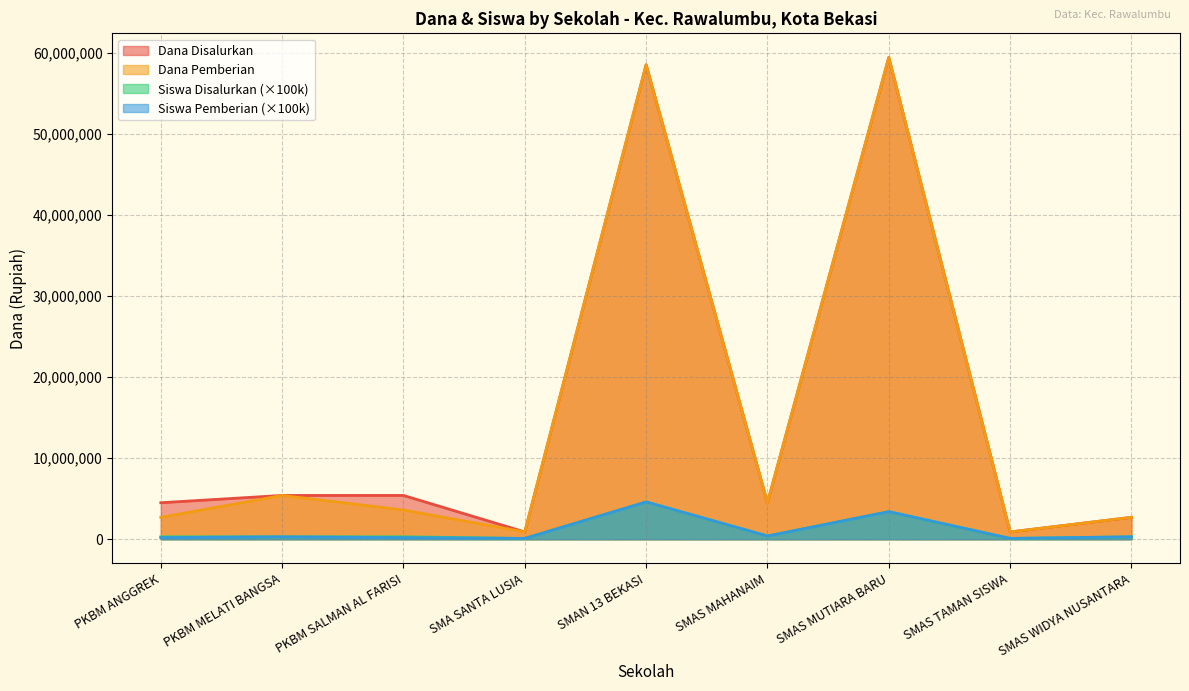

What is the difference between the highest and lowest values at SMAS MAHANAIM?

4100000